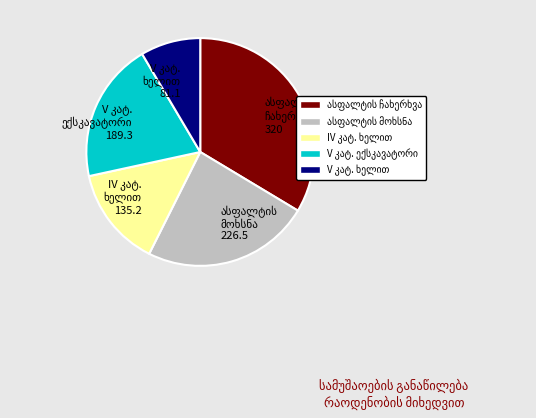

Is there a majority slice in this chart?

No